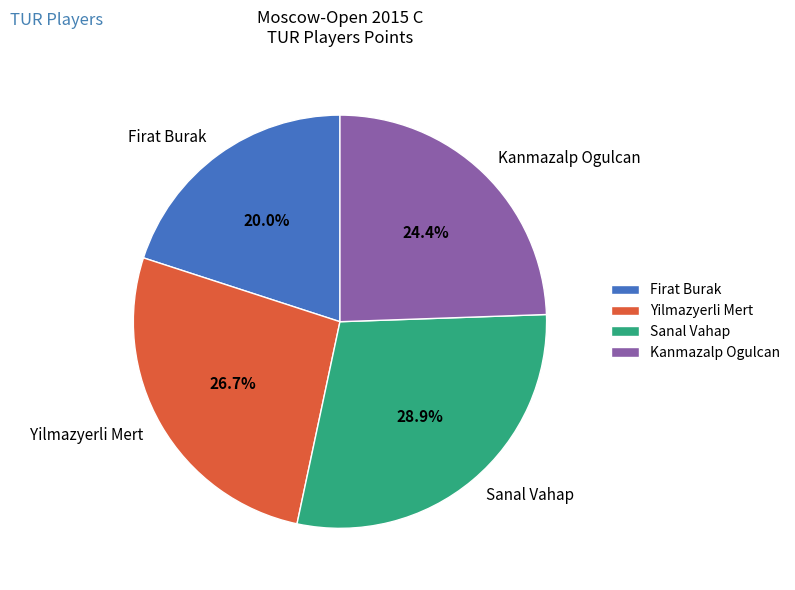

Does Yilmazyerli Mert represent more than half of the total?

No